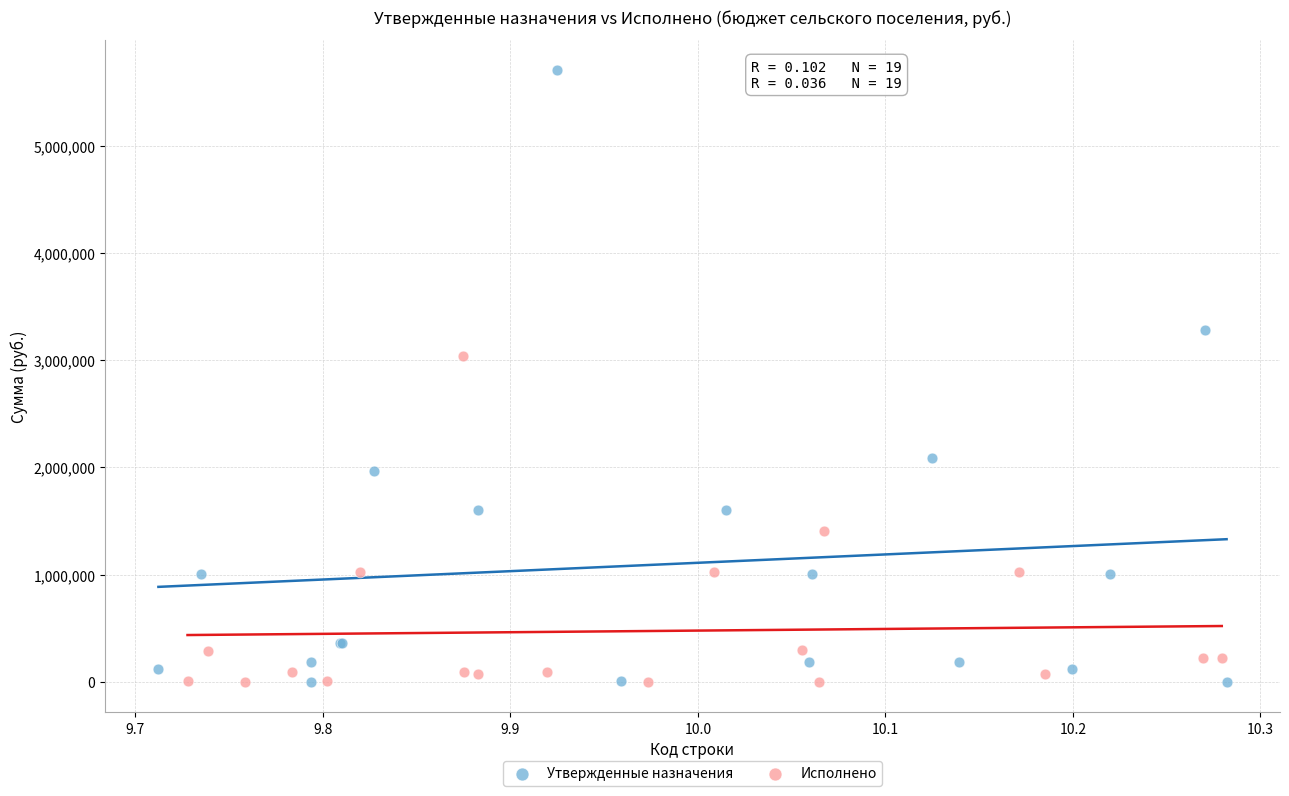

What are all the series names shown in the legend?

Утвержденные назначения, Исполнено